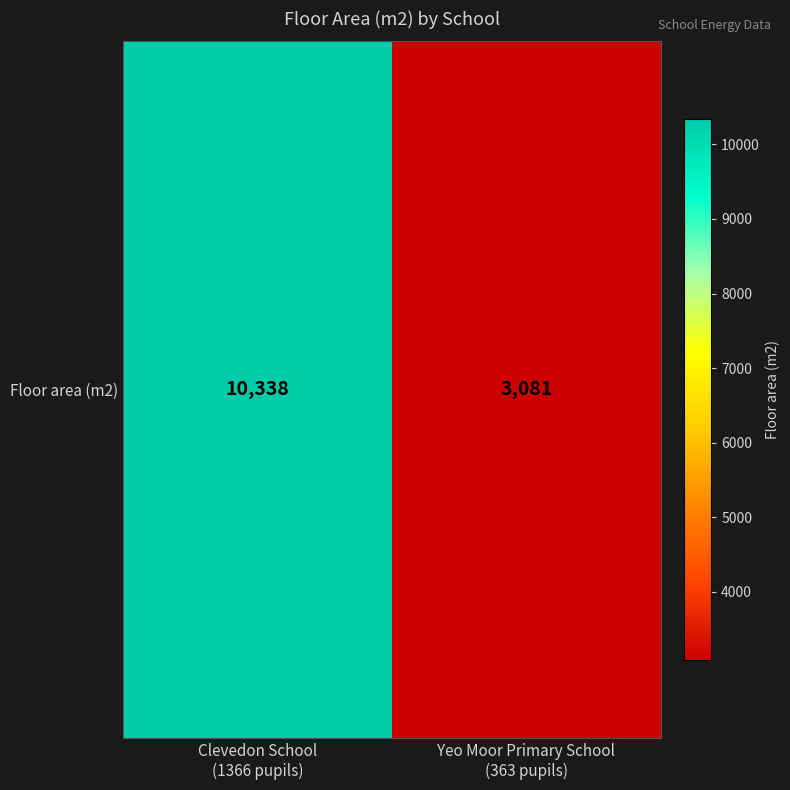

Reading left to right, extract all data points from this chart.

Clevedon School
(1366 pupils)=10338	Yeo Moor Primary School
(363 pupils)=3081